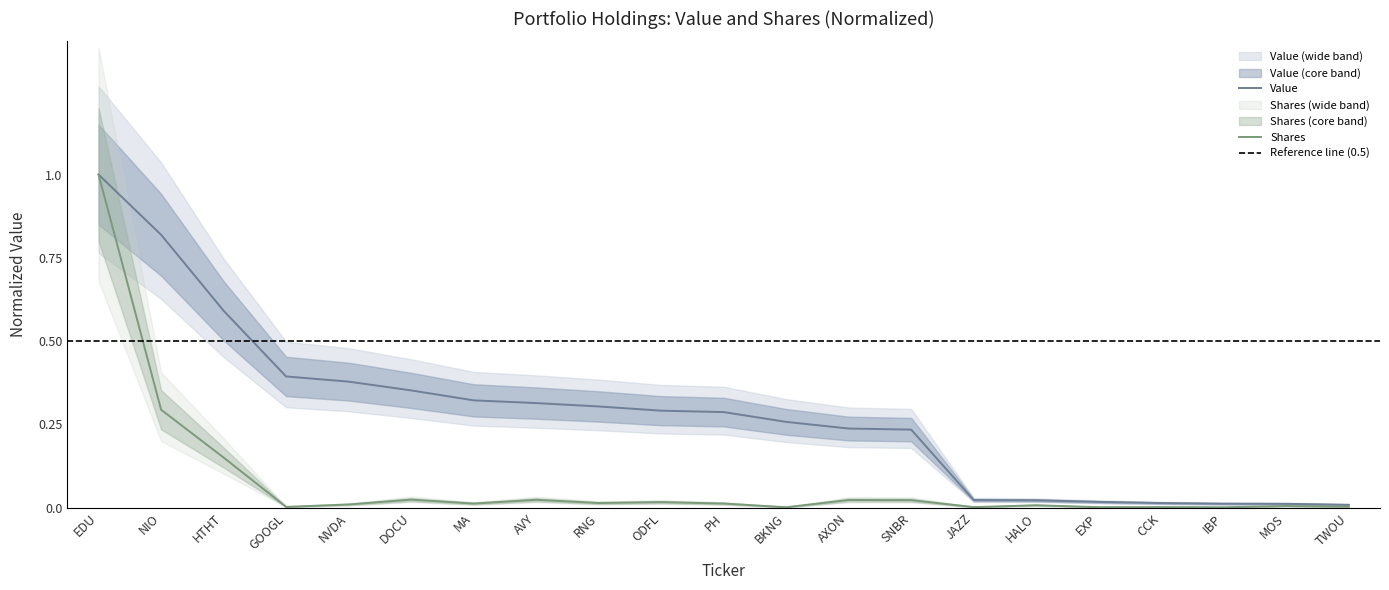

What is the spread (max minus min) of values at ODFL?

0.3